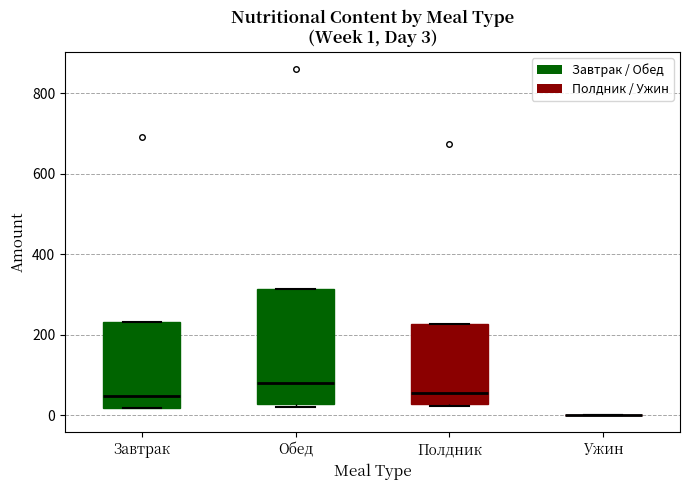

Comparing the boxes themselves (not the whiskers), which one is the tallest?

Обед